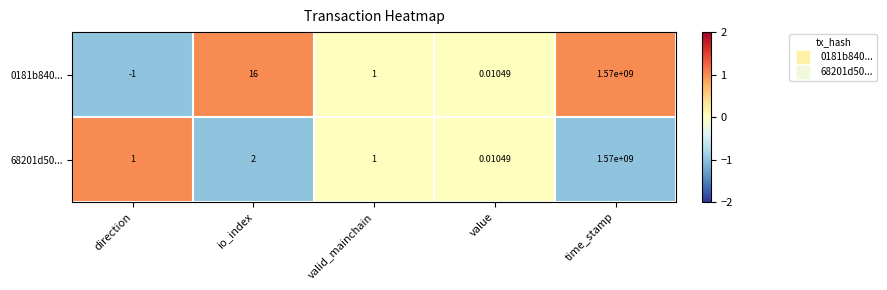

Rank the categories by 0181b840... value from highest to lowest.

time_stamp, io_index, valid_mainchain, value, direction